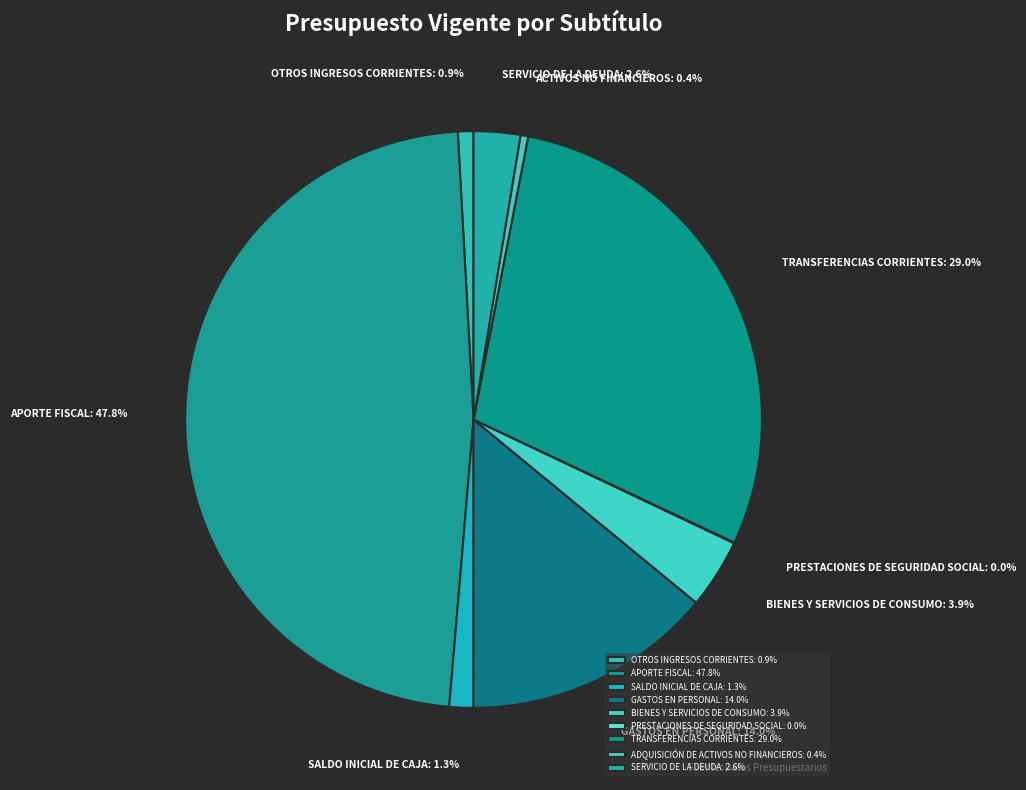

What is the smallest slice in the pie chart?

PRESTACIONES DE SEGURIDAD SOCIAL